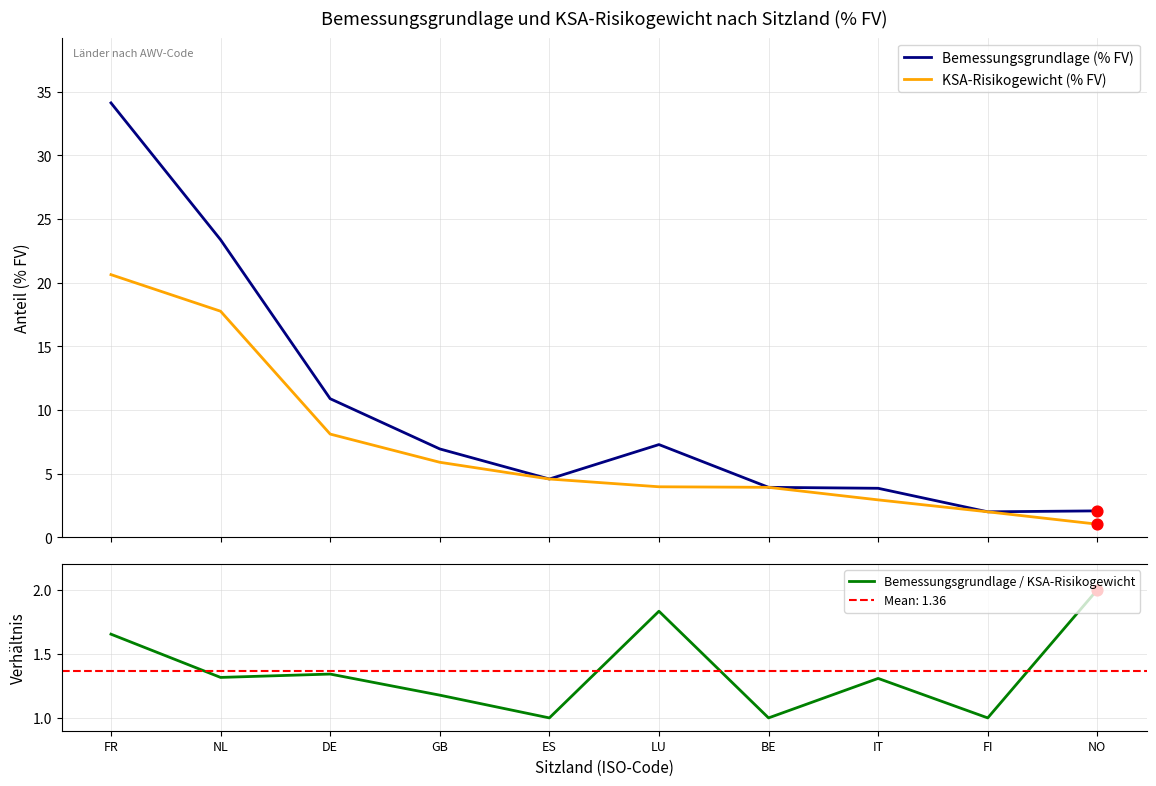

At how many categories does at least one series exceed 27?

1